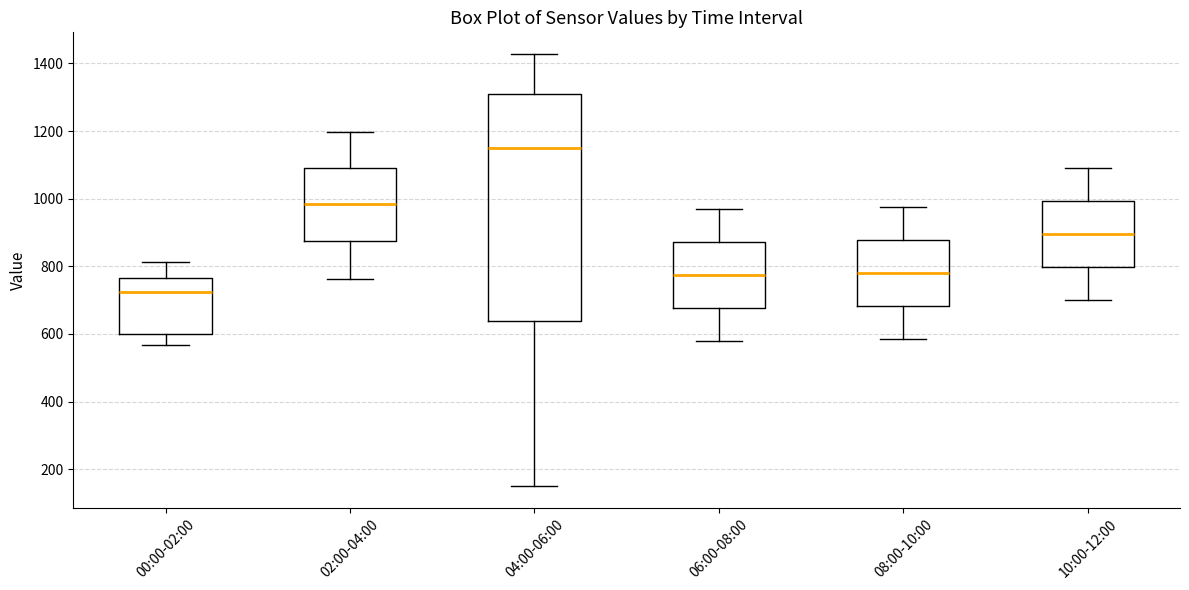

Where does the upper whisker of the box for 06:00-08:00 end on the y-axis? The values are not printed on the chart, so give them approximately, as read against the axis.

980